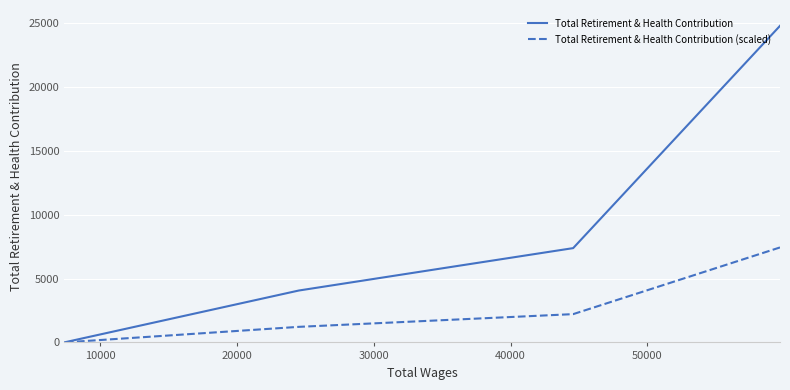

The value of Total Retirement & Health Contribution (scaled) at 0 is 12932.1. True or false?

False